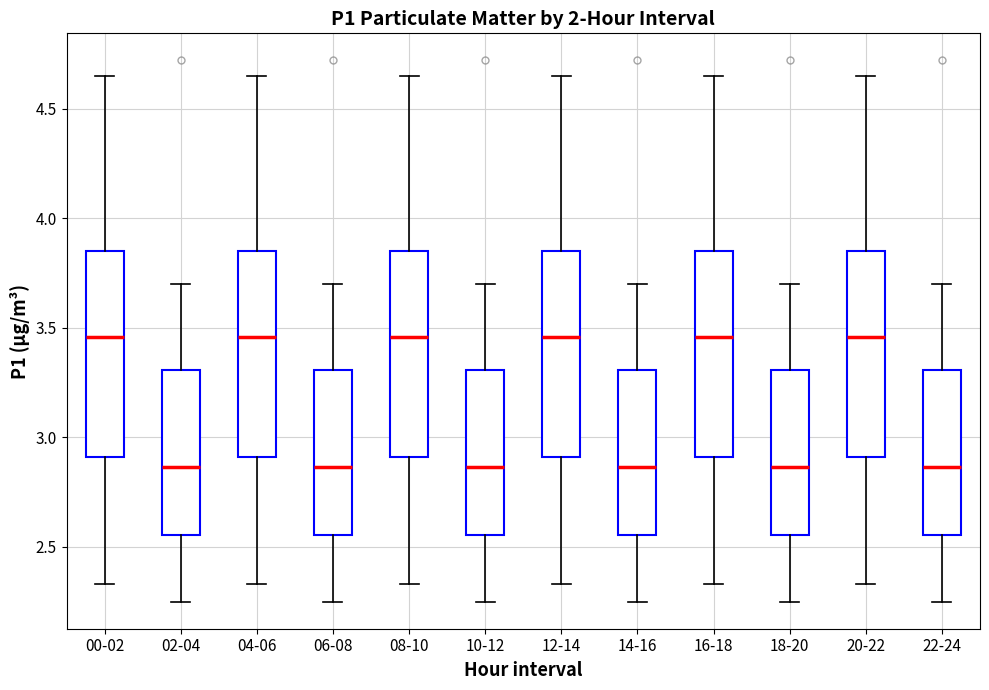

Reading left to right, read every box against the y-axis: the position of its median line, the range the box covers, and the ends of its whiskers. The values are not printed on the chart, so give them approximately, as read against the axis.

00-02: median 3.45, box 2.90 to 3.85, whiskers 2.35 to 4.65
02-04: median 2.85, box 2.55 to 3.30, whiskers 2.25 to 3.70
04-06: median 3.45, box 2.90 to 3.85, whiskers 2.35 to 4.65
06-08: median 2.85, box 2.55 to 3.30, whiskers 2.25 to 3.70
08-10: median 3.45, box 2.90 to 3.85, whiskers 2.35 to 4.65
10-12: median 2.85, box 2.55 to 3.30, whiskers 2.25 to 3.70
12-14: median 3.45, box 2.90 to 3.85, whiskers 2.35 to 4.65
14-16: median 2.85, box 2.55 to 3.30, whiskers 2.25 to 3.70
16-18: median 3.45, box 2.90 to 3.85, whiskers 2.35 to 4.65
18-20: median 2.85, box 2.55 to 3.30, whiskers 2.25 to 3.70
20-22: median 3.45, box 2.90 to 3.85, whiskers 2.35 to 4.65
22-24: median 2.85, box 2.55 to 3.30, whiskers 2.25 to 3.70